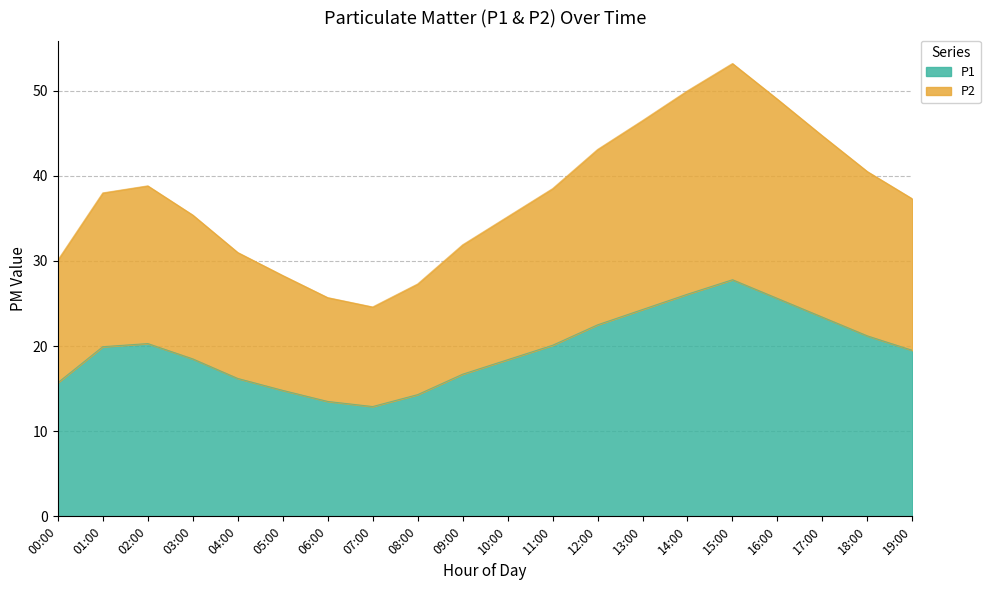

True or false: P1 has a value of 18.4 at 10:00.

True